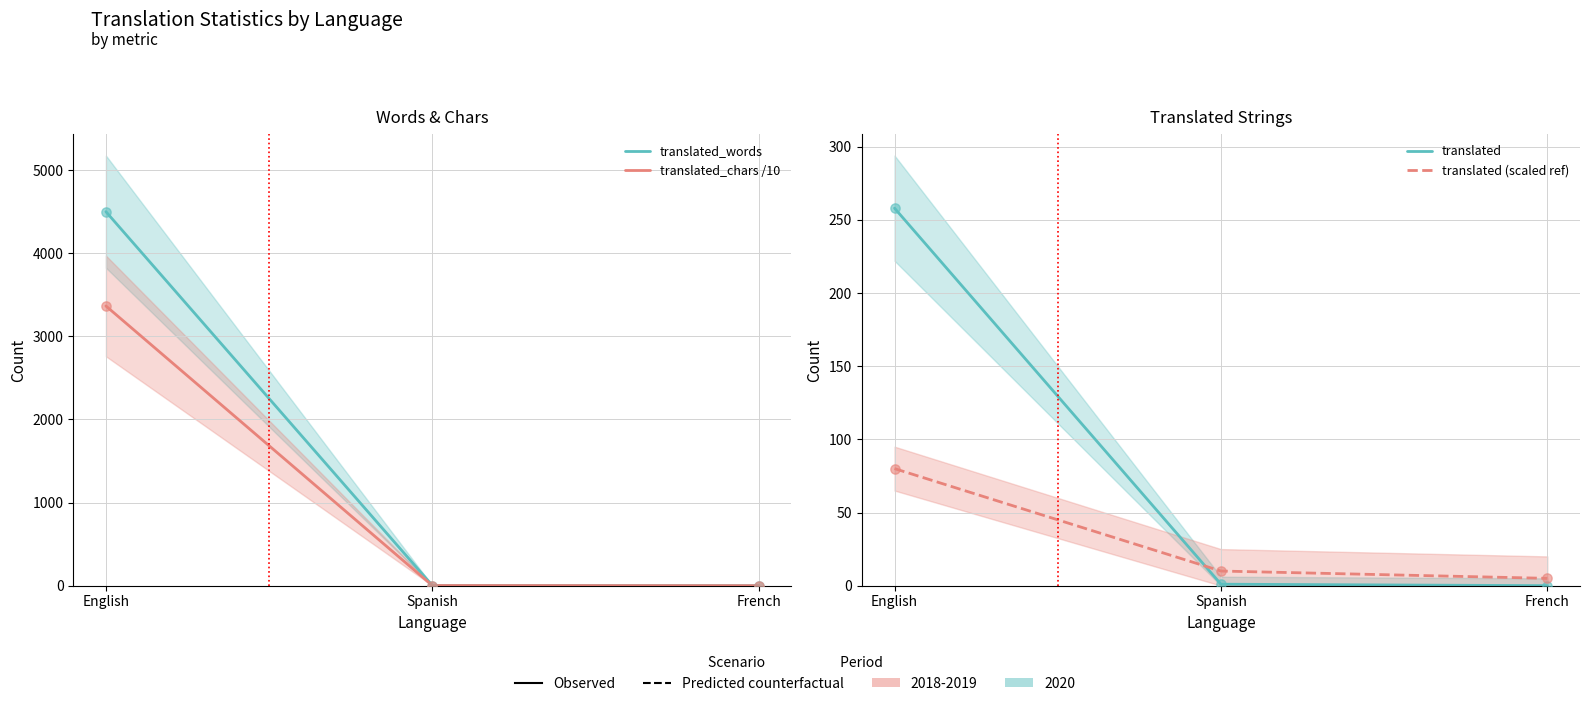

At which category is the sum across all series the highest?

English